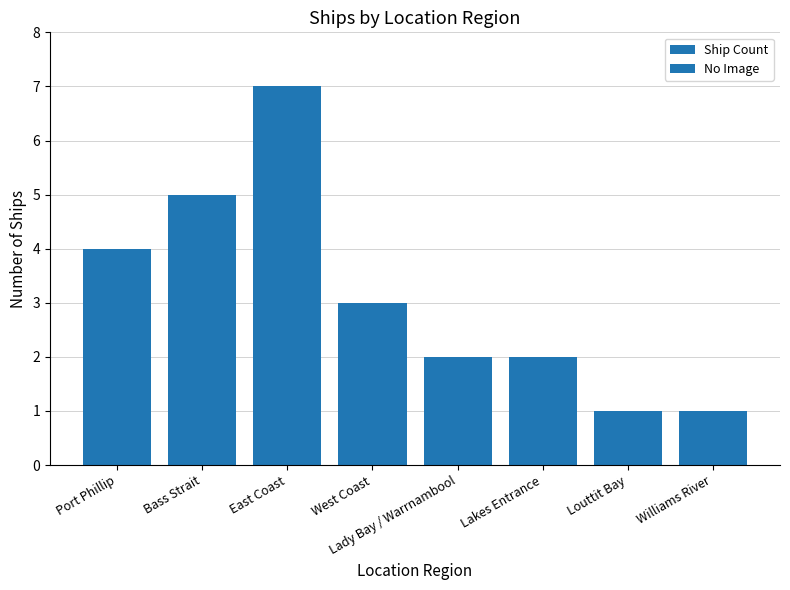

What is the maximum value shown in the chart?

7